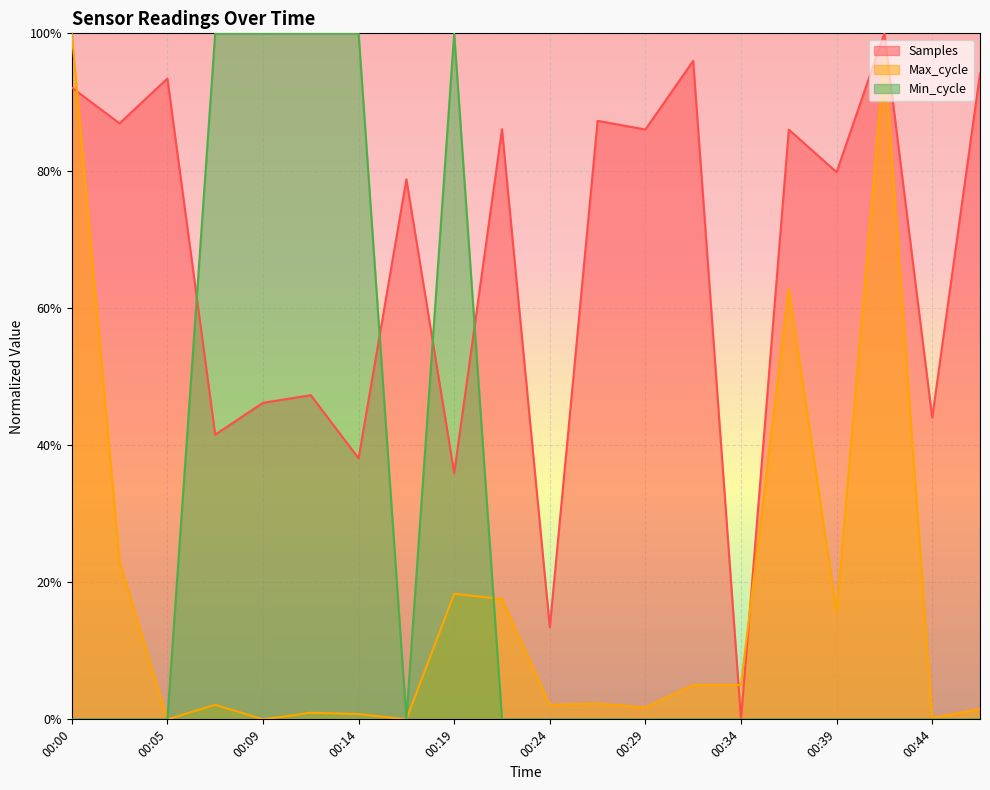

At which label does Max_cycle reach its peak?

00:00